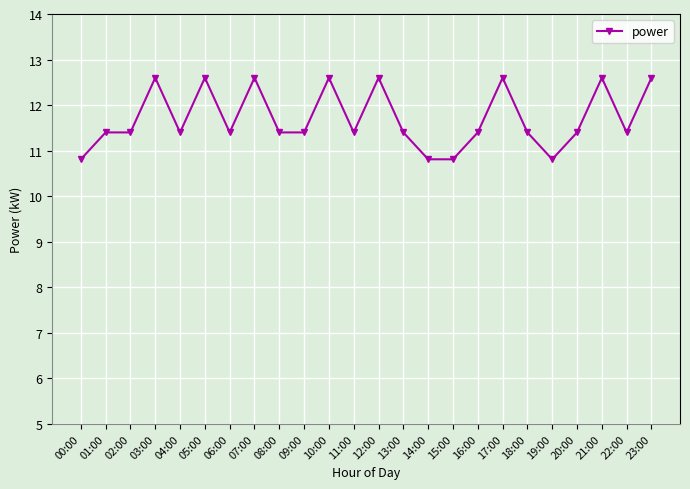

What is the greatest value displayed?

12.6